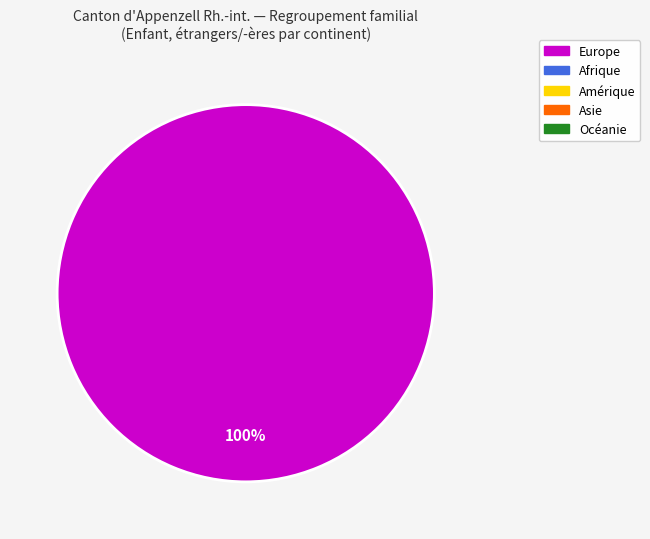

How many slices are in this pie chart?

1